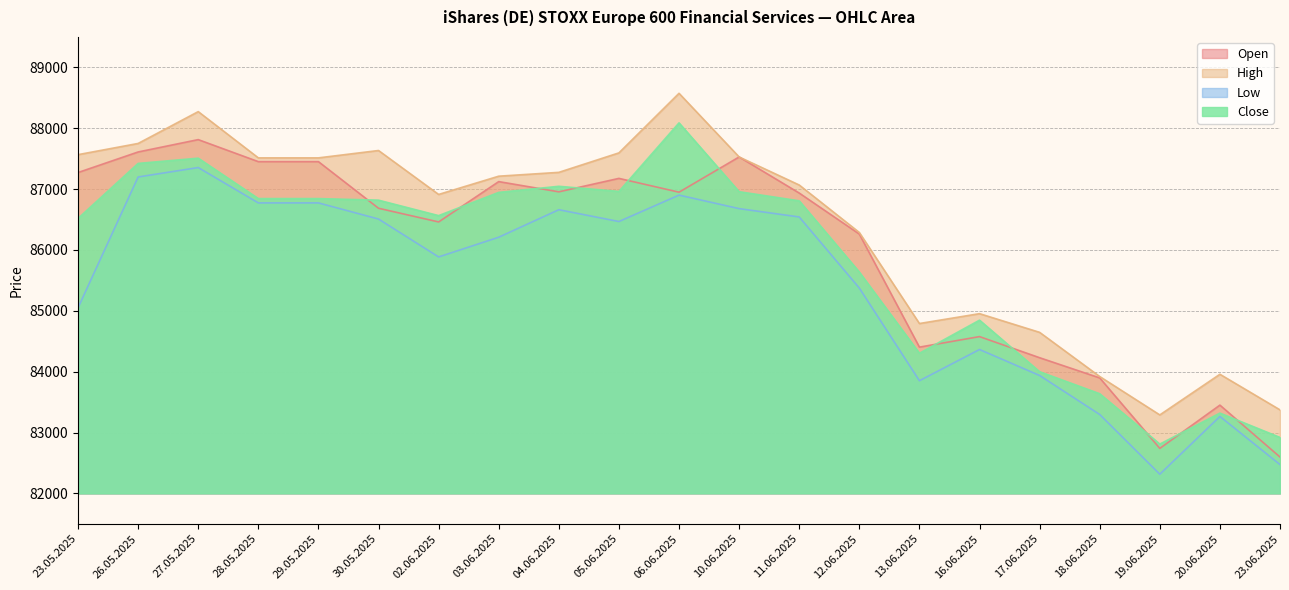

What is the lowest value of the Open series?

82597